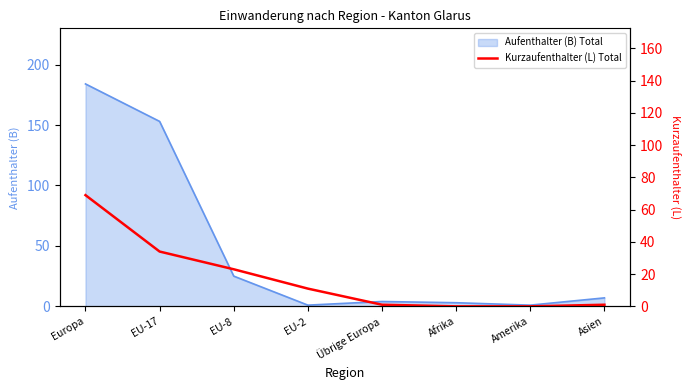

What is the highest value of the Aufenthalter (B) Total series?

184